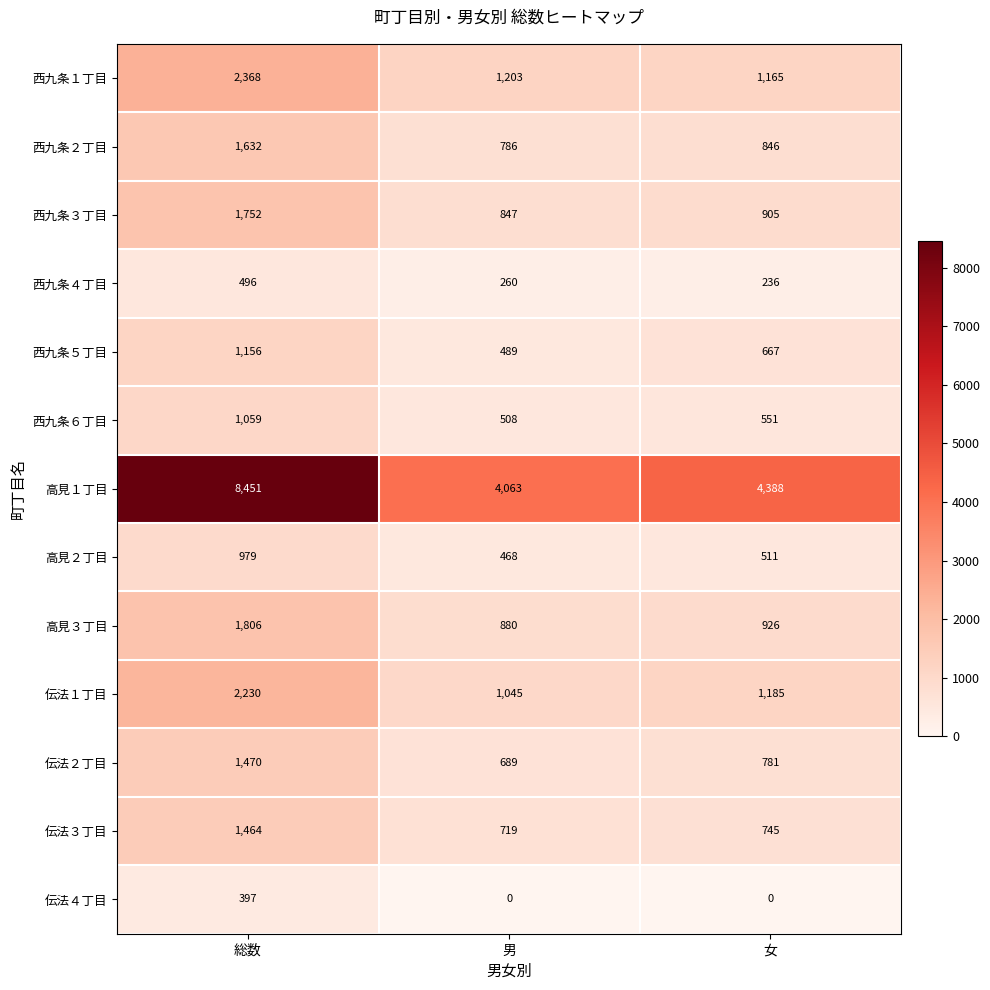

What is the spread (max minus min) of values at 女?

4388